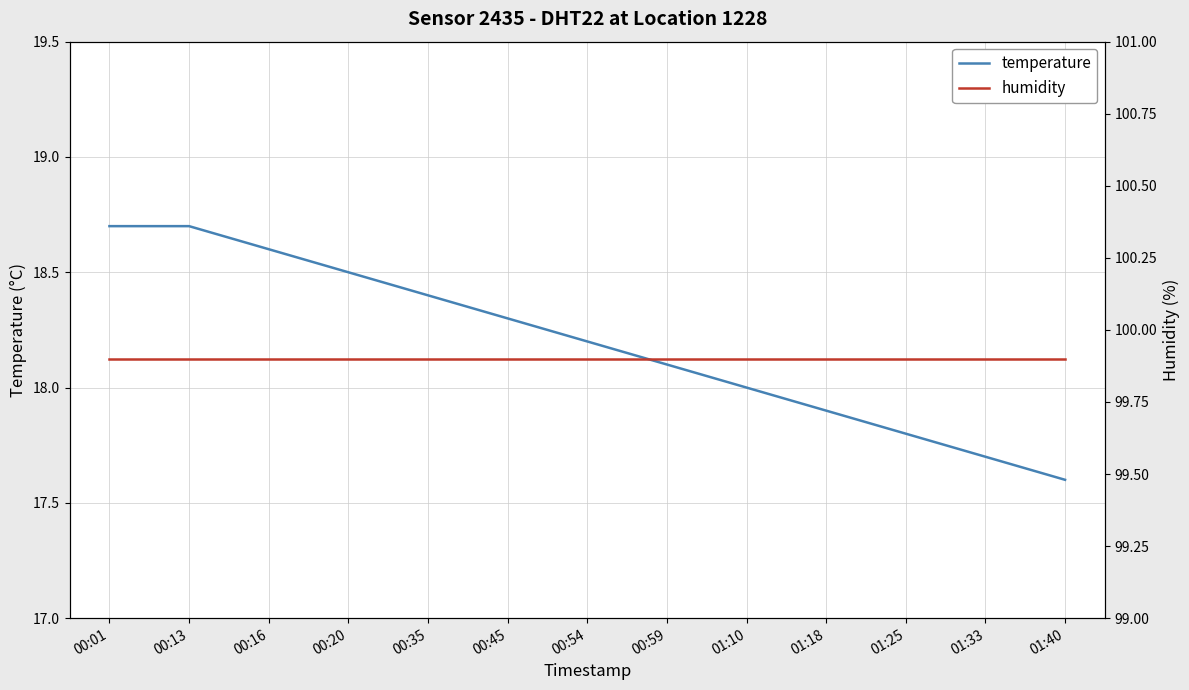

What position from the right is 01:33?

2